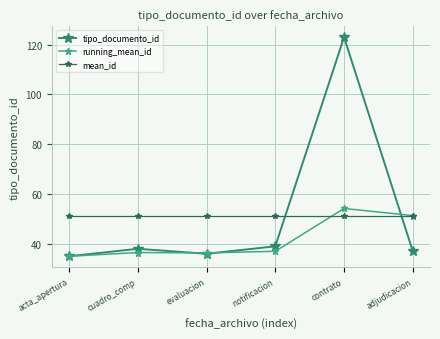

How many lines are shown in the chart?

3